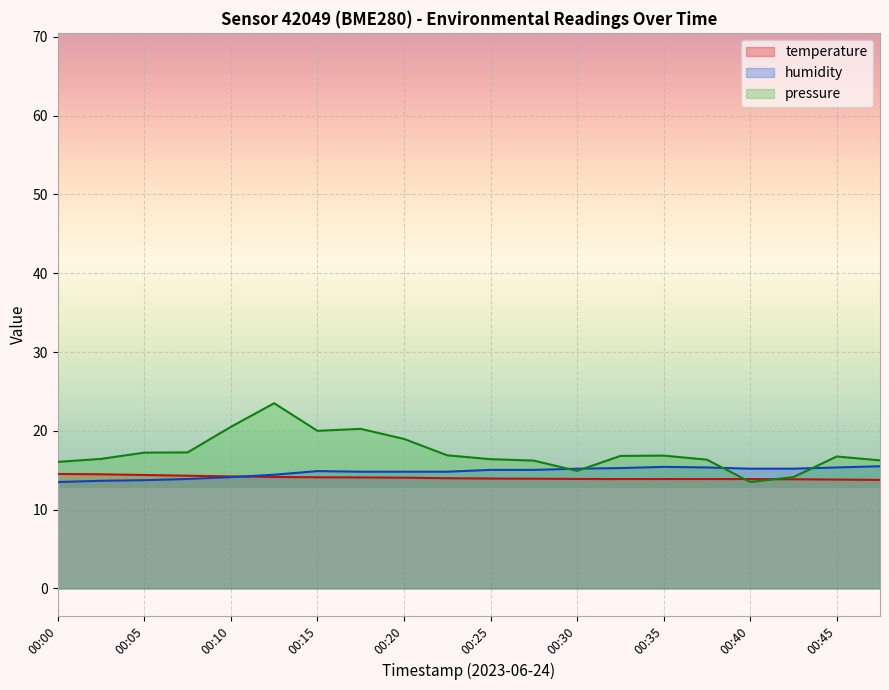

Count the number of categories in the chart.

20